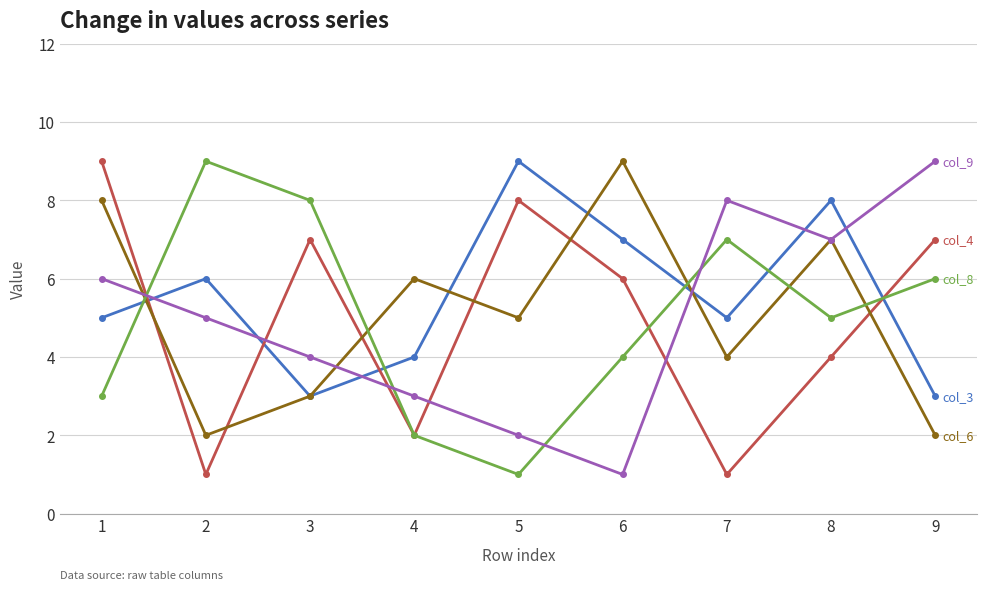

What is the greatest value displayed?

9